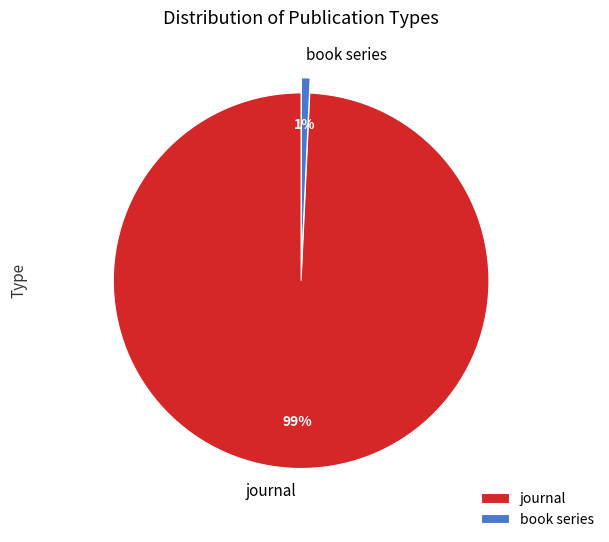

Is it true that journal is 99% of the pie?

True